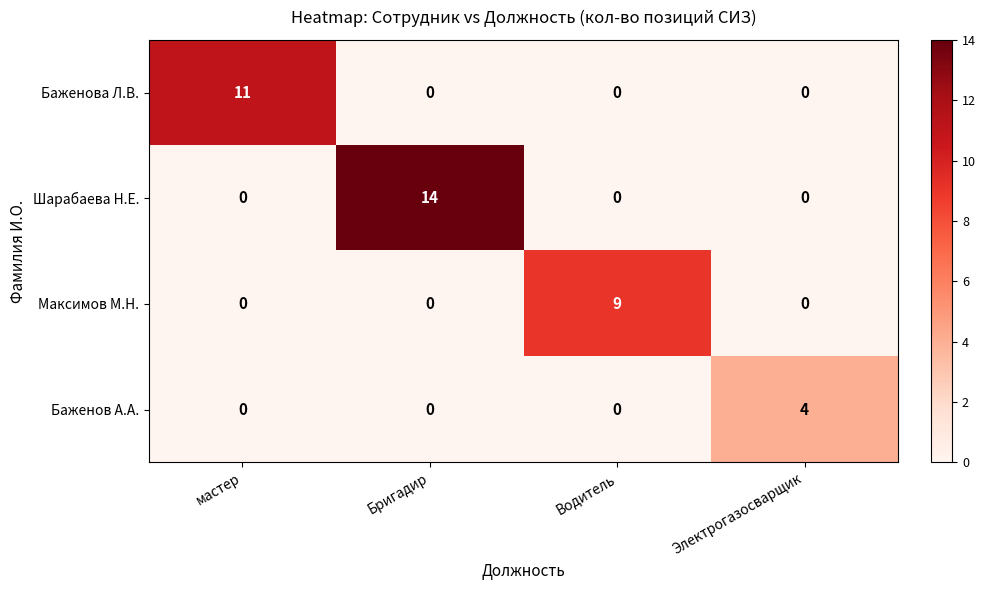

Reading left to right, list all the values displayed in this chart.

Баженова Л.В.: мастер=11	Бригадир=0	Водитель=0	Электрогазосварщик=0
Шарабаева Н.Е.: мастер=0	Бригадир=14	Водитель=0	Электрогазосварщик=0
Максимов М.Н.: мастер=0	Бригадир=0	Водитель=9	Электрогазосварщик=0
Баженов А.А.: мастер=0	Бригадир=0	Водитель=0	Электрогазосварщик=4